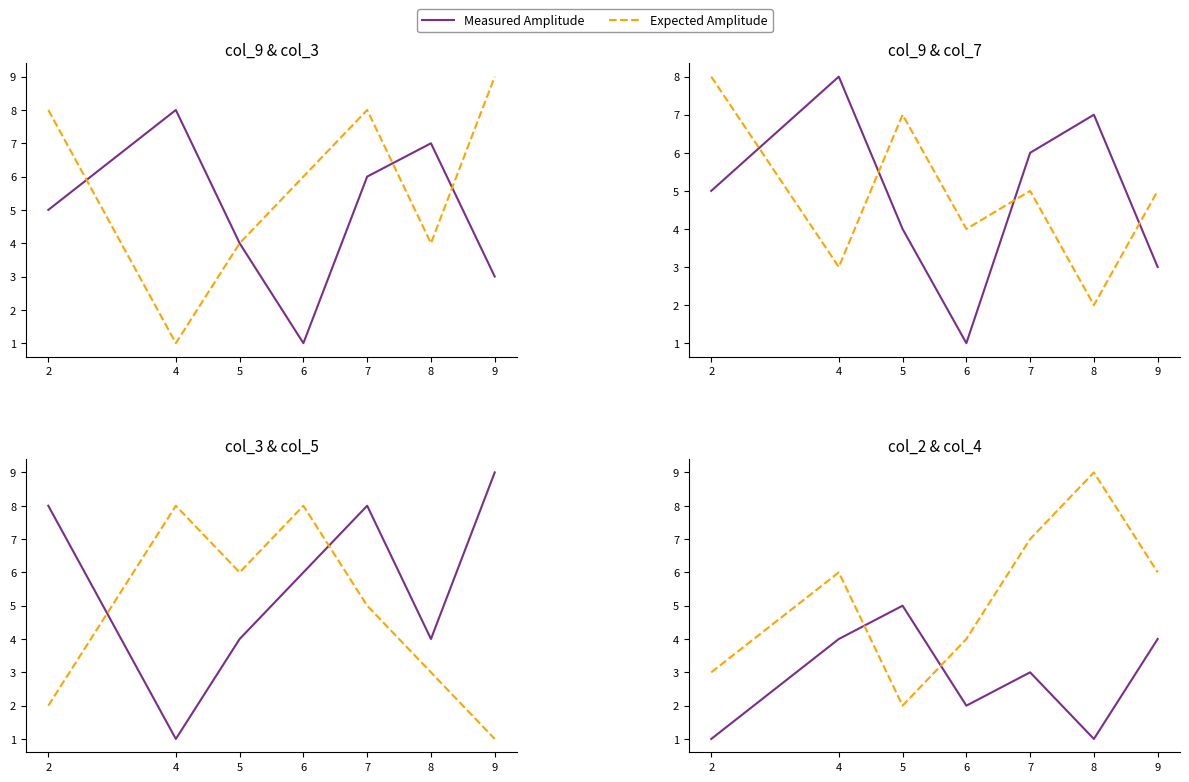

True or false: Expected Amplitude has a value of 1 at 6.

False